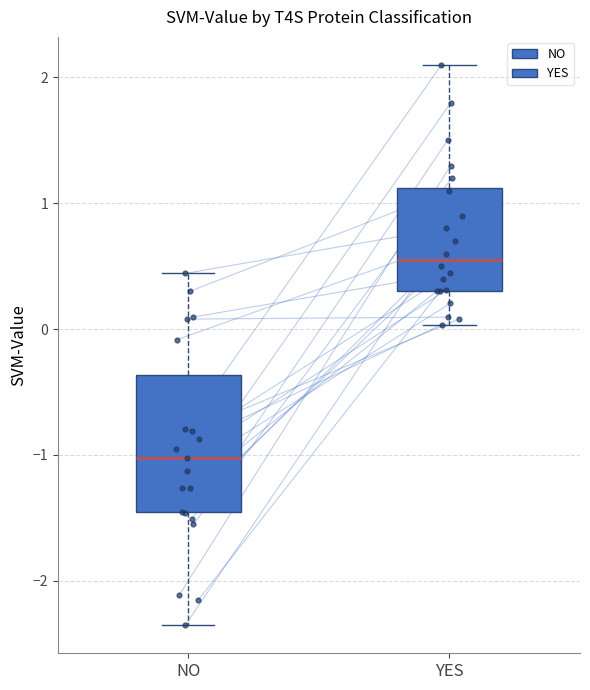

Which box has the lowest median line?

NO